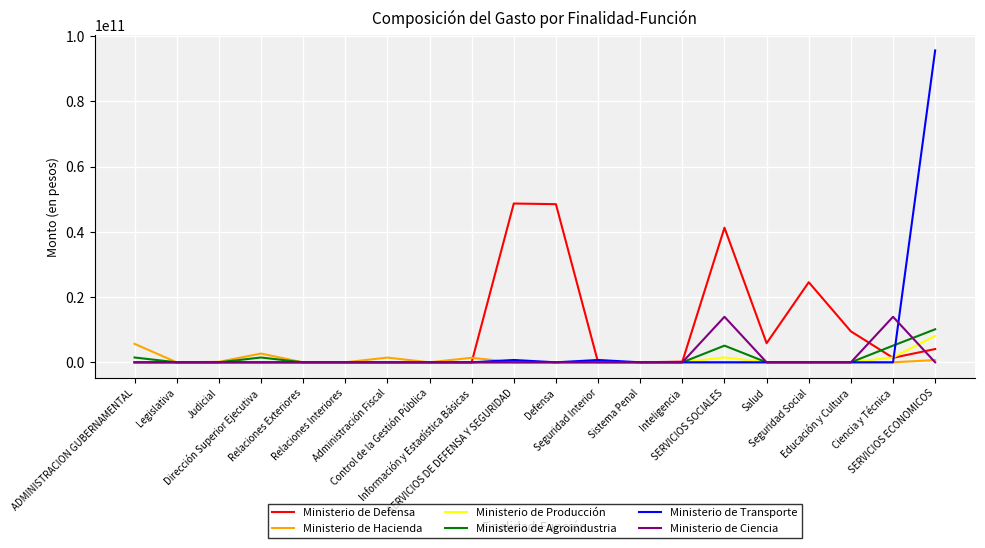

The Ministerio de Hacienda series shows 5663374882 at ADMINISTRACION GUBERNAMENTAL. True or false?

True